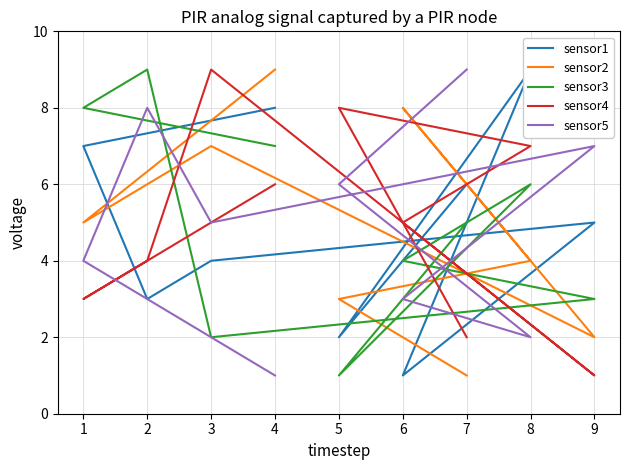

Is it true that sensor5 equals 1 at 4?

False